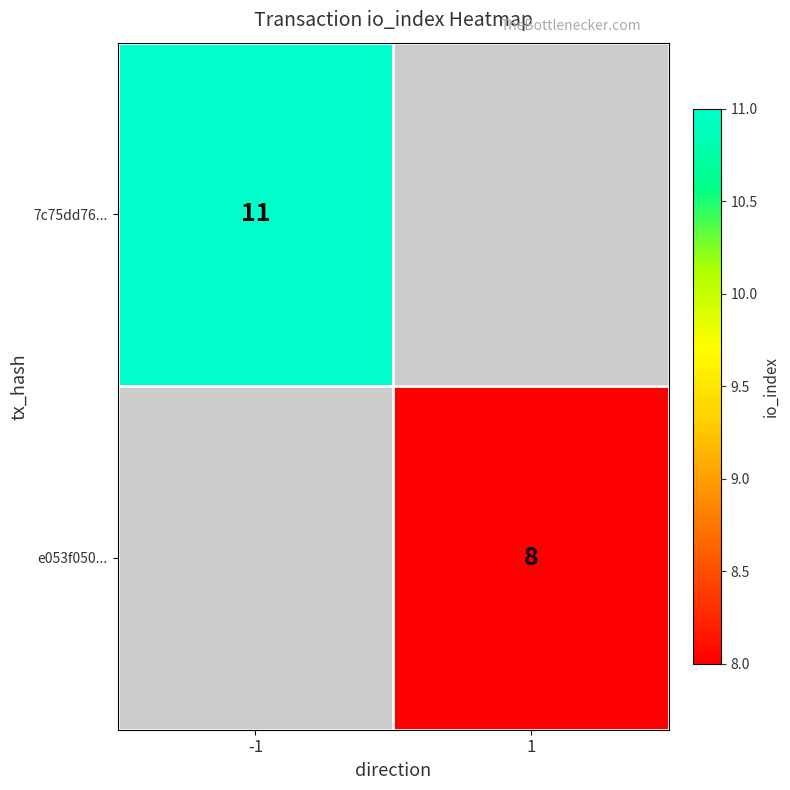

What is the greatest value displayed?

11.0